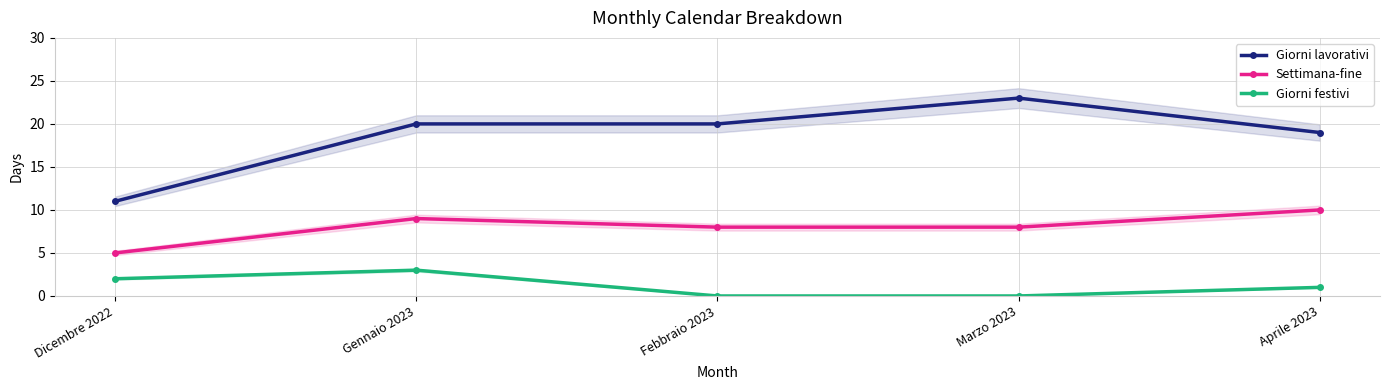

Reading left to right, what are all the values shown in this chart?

Giorni lavorativi: 11	20	20	23	19
Settimana-fine: 5	9	8	8	10
Giorni festivi: 2	3	0	0	1